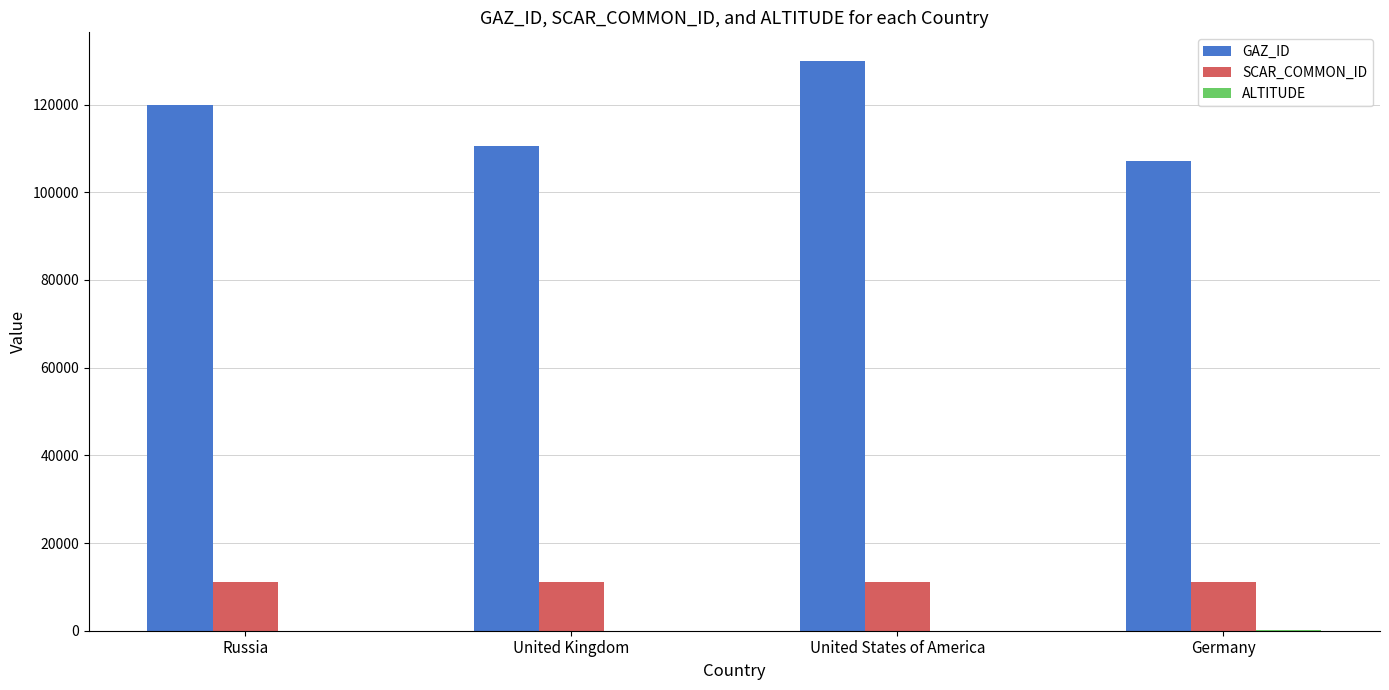

What is the sum of all GAZ_ID values?

467474